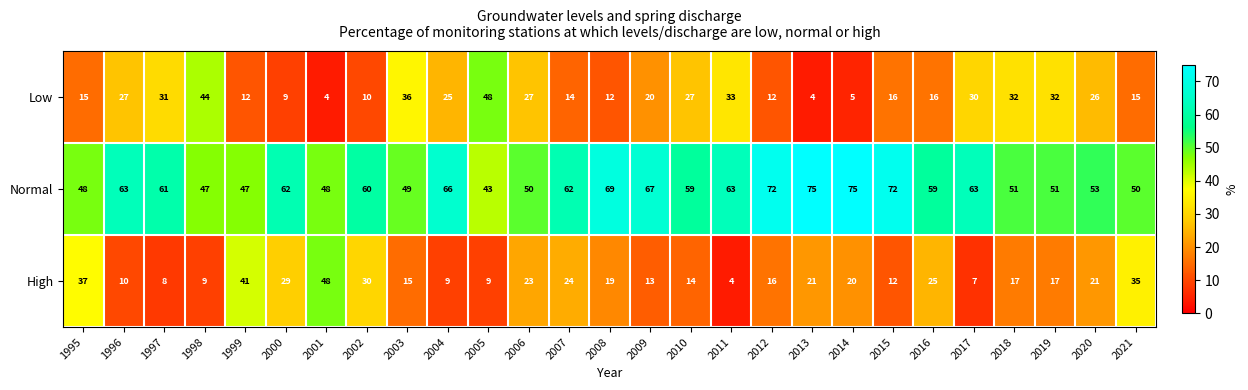

Is the value of High at 2009 greater than the value of Low at 2013?

Yes